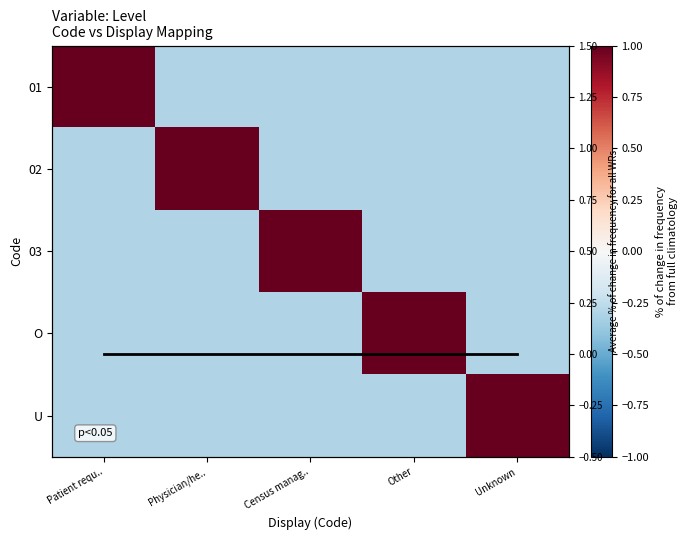

Between Physician/he.. and Patient requ.., which is larger?

Patient requ..